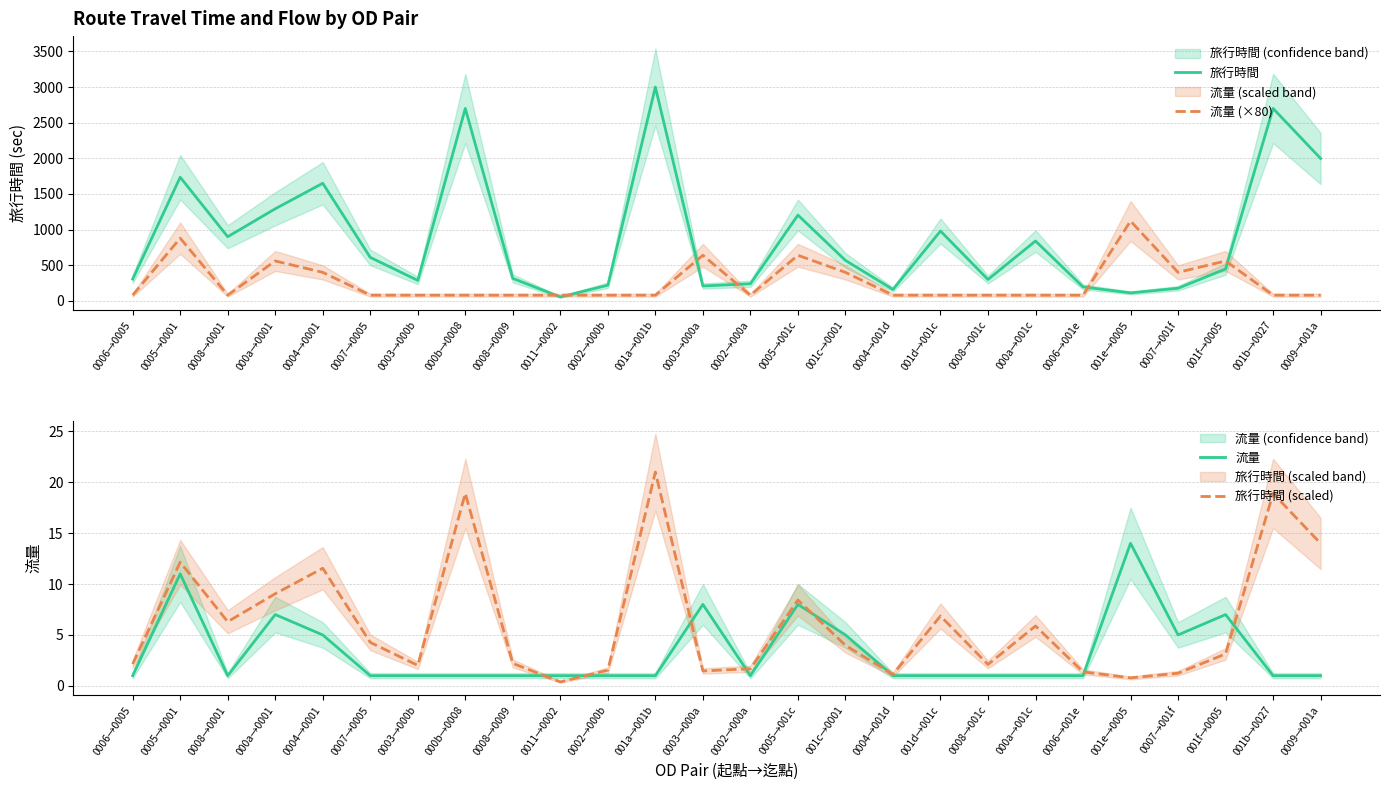

What is the total value across all series at 0002→000a?

322.7